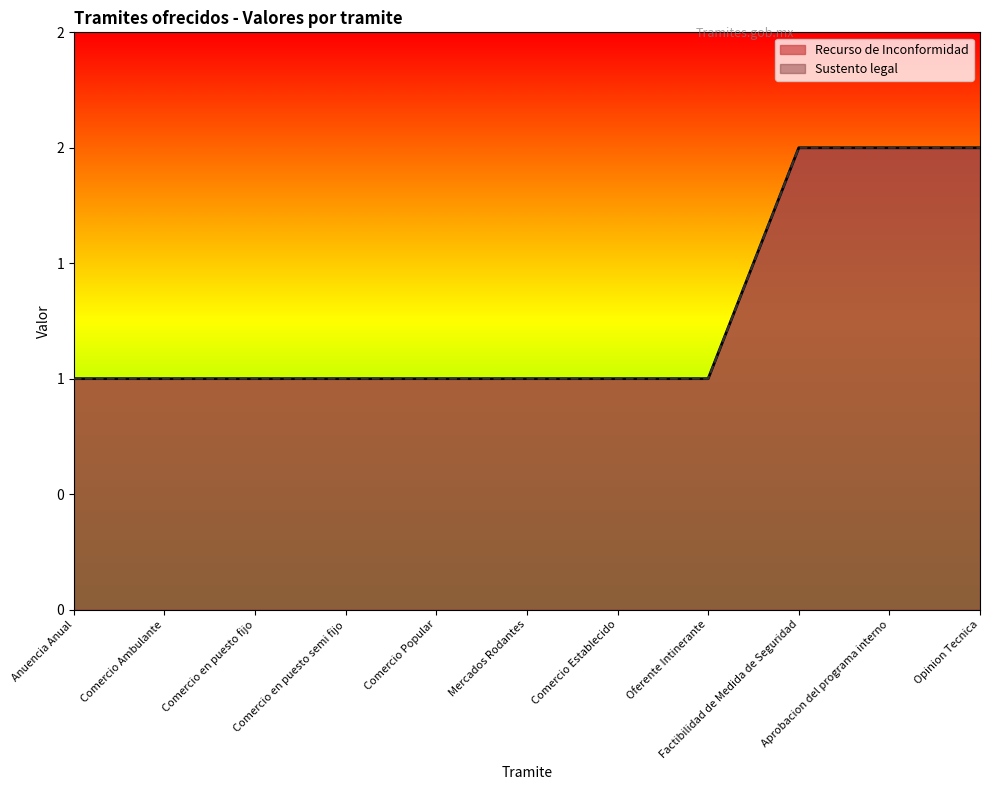

What is the average value of the Recurso de Inconformidad series?

1